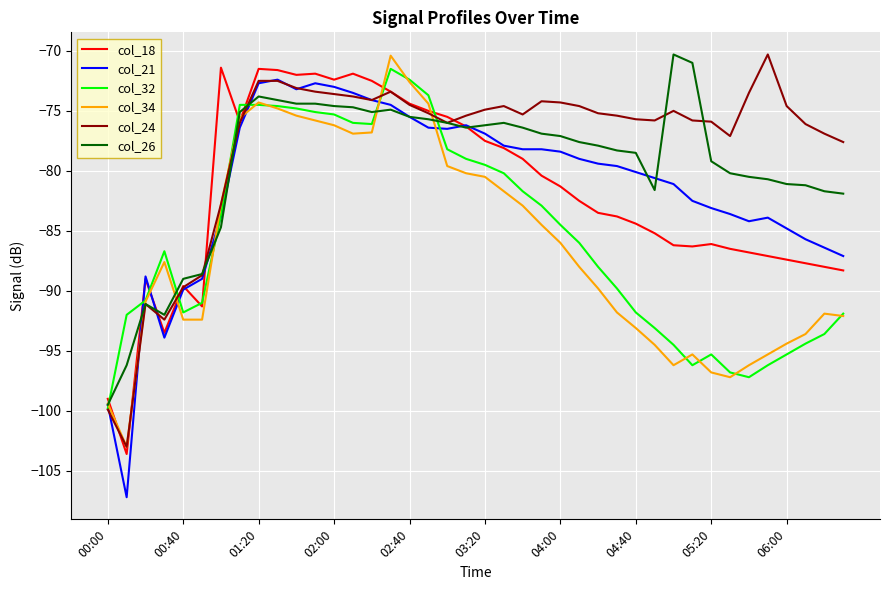

Which series has the largest total across all categories?

col_24